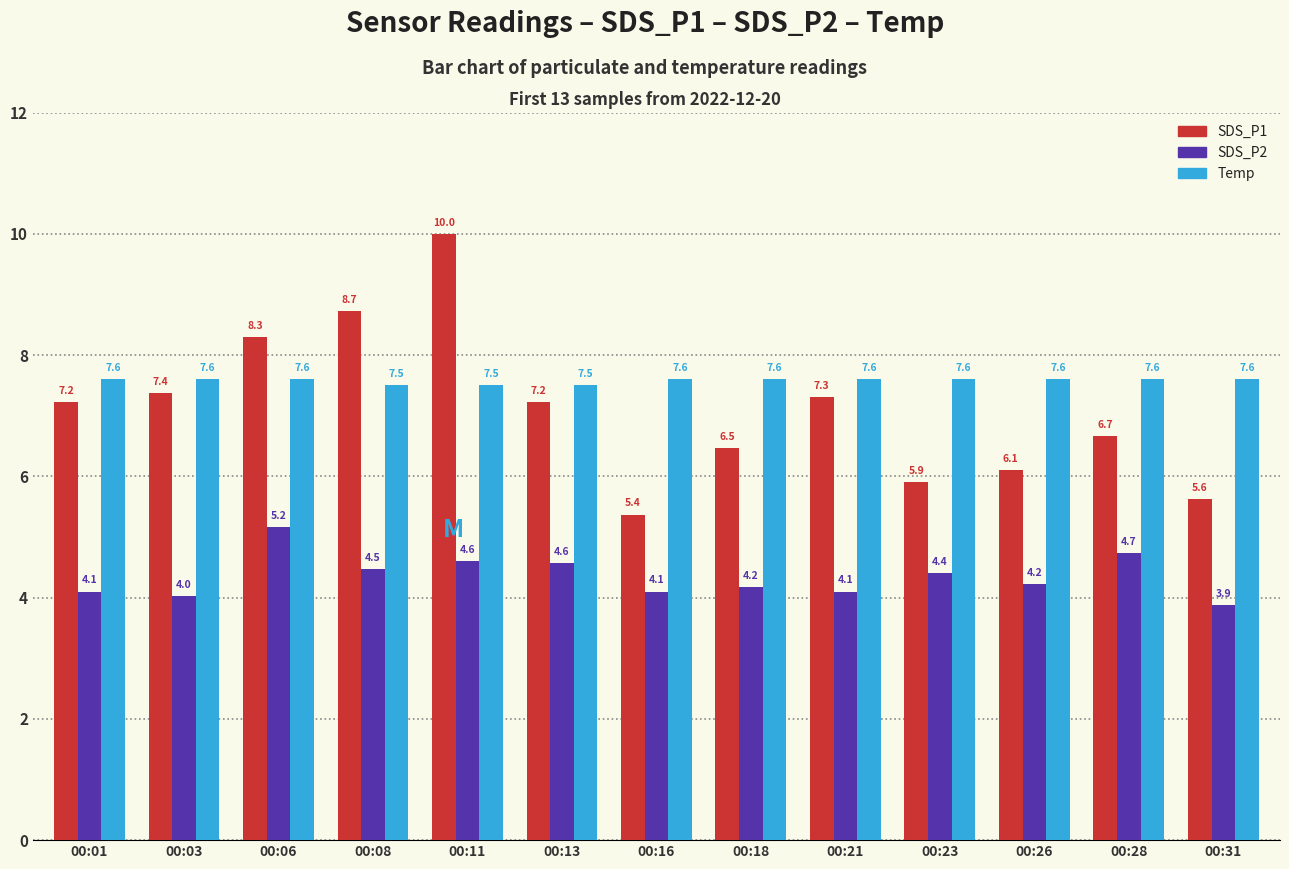

Rank the series at 00:03 from lowest to highest value.

SDS_P2, SDS_P1, Temp